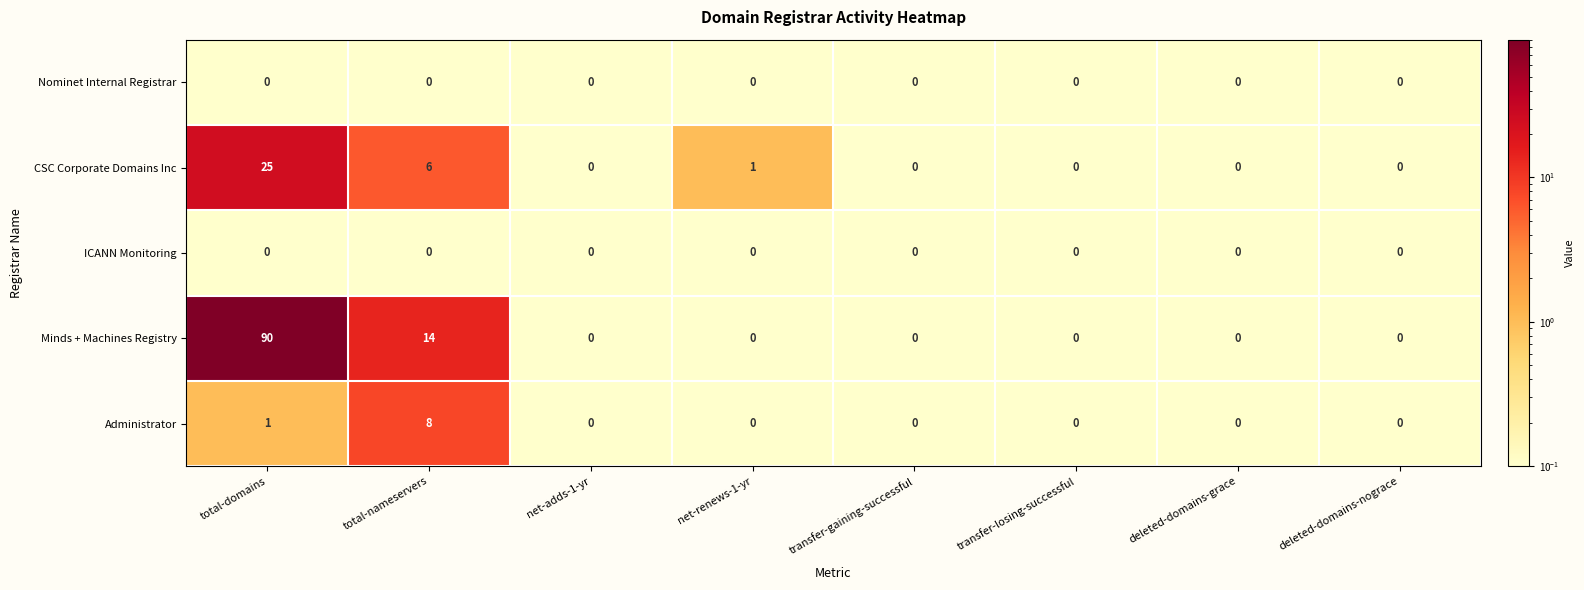

What is the sum of all CSC Corporate Domains Inc values?

32